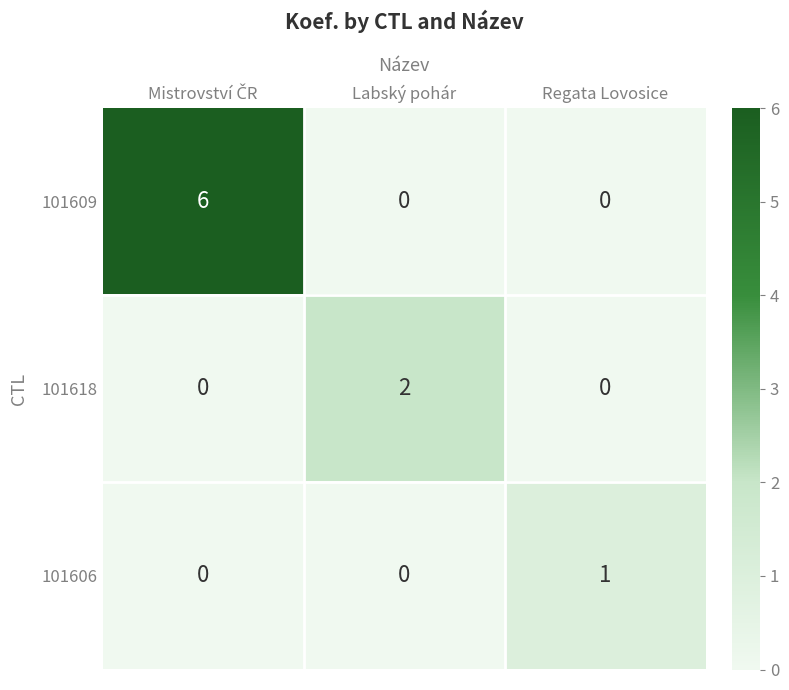

What is the difference between the highest and lowest values at Regata Lovosice?

1